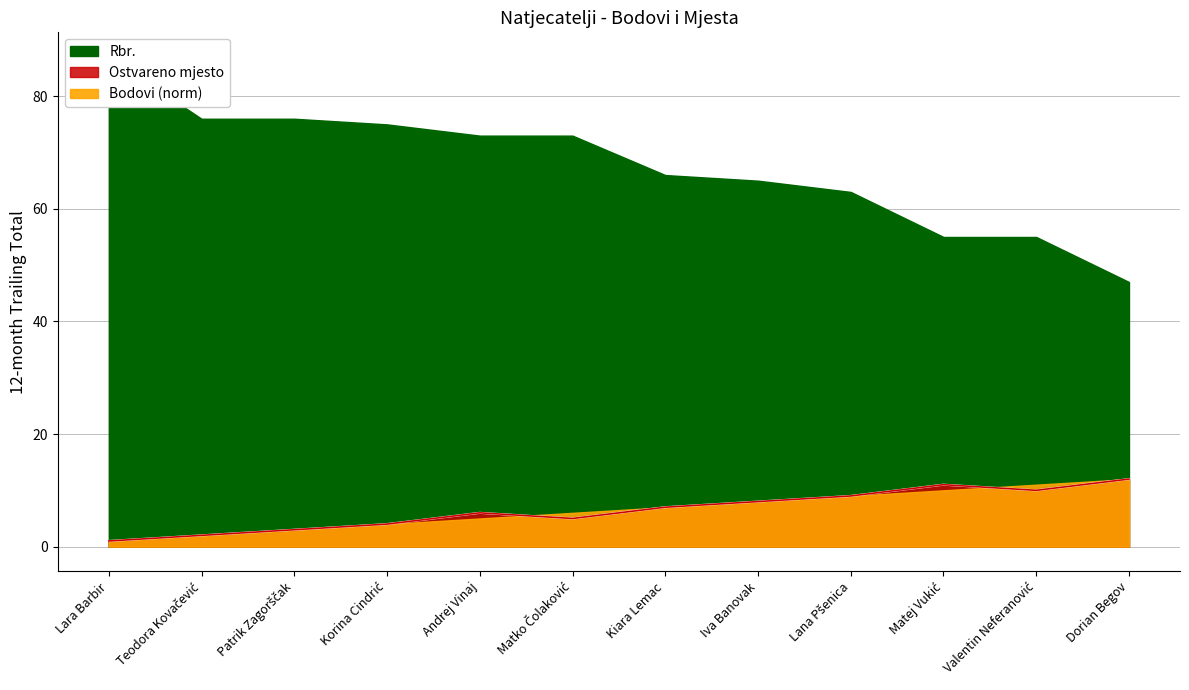

Where is the first local minimum for Rbr.?

Matko Čolaković